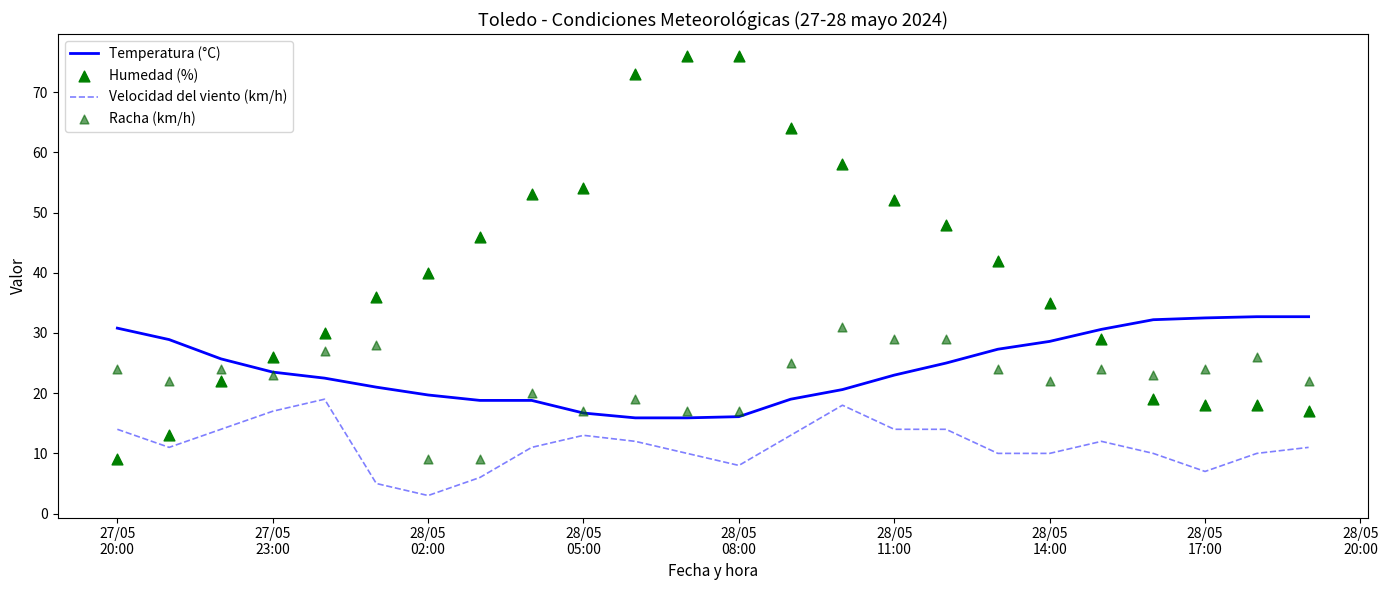

True or false: Temperatura (°C) and Velocidad del viento (km/h) cross at least once.

False